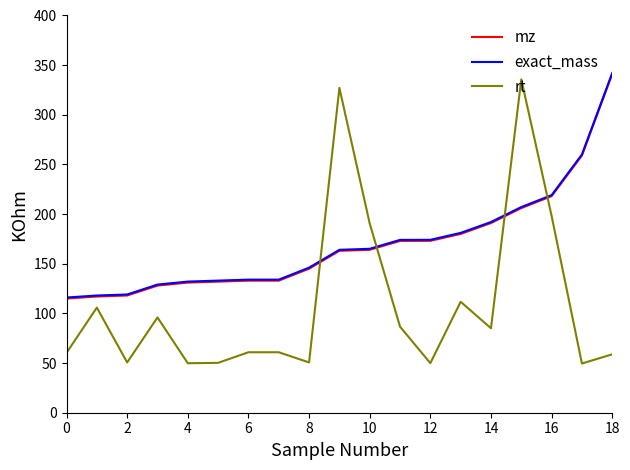

Which series has the widest spread of values?

rt